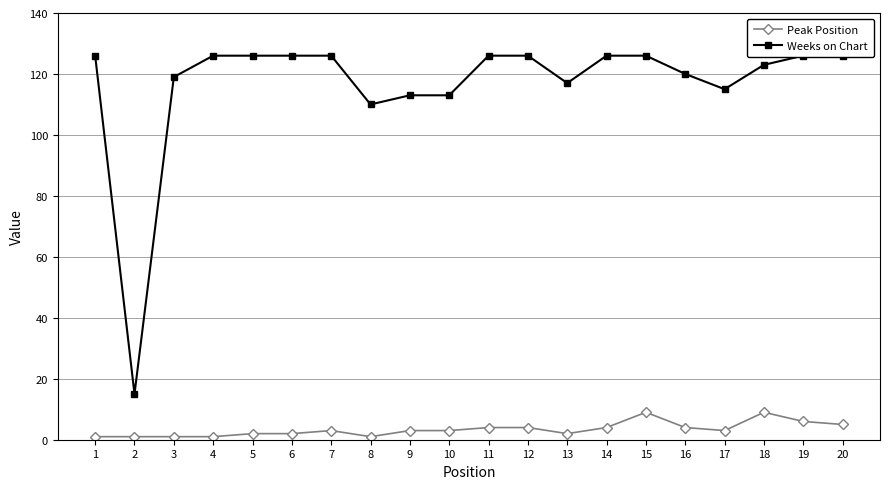

True or false: Weeks on Chart and Peak Position cross at least once.

False